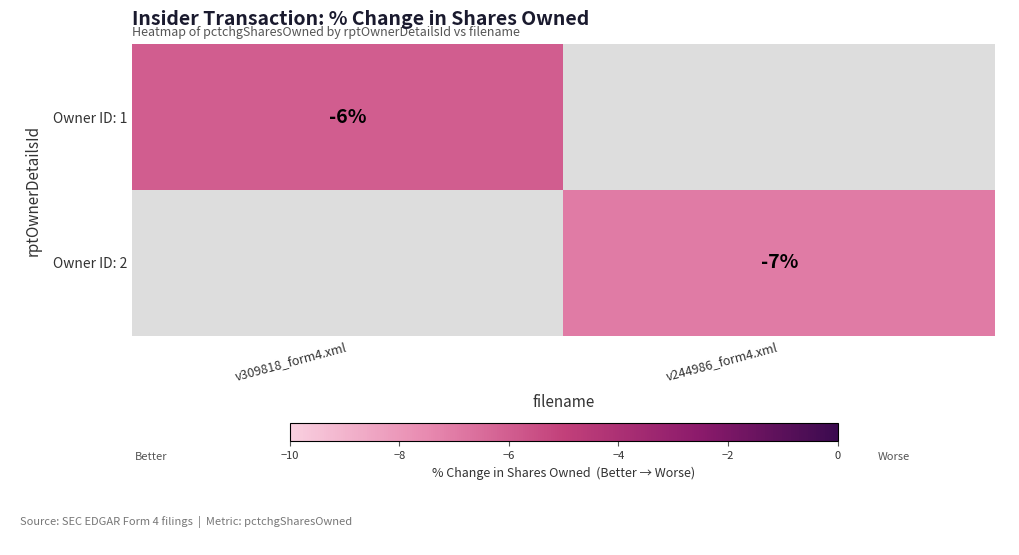

Is it true that Owner ID: 1 equals -6 at v309818_form4.xml?

True